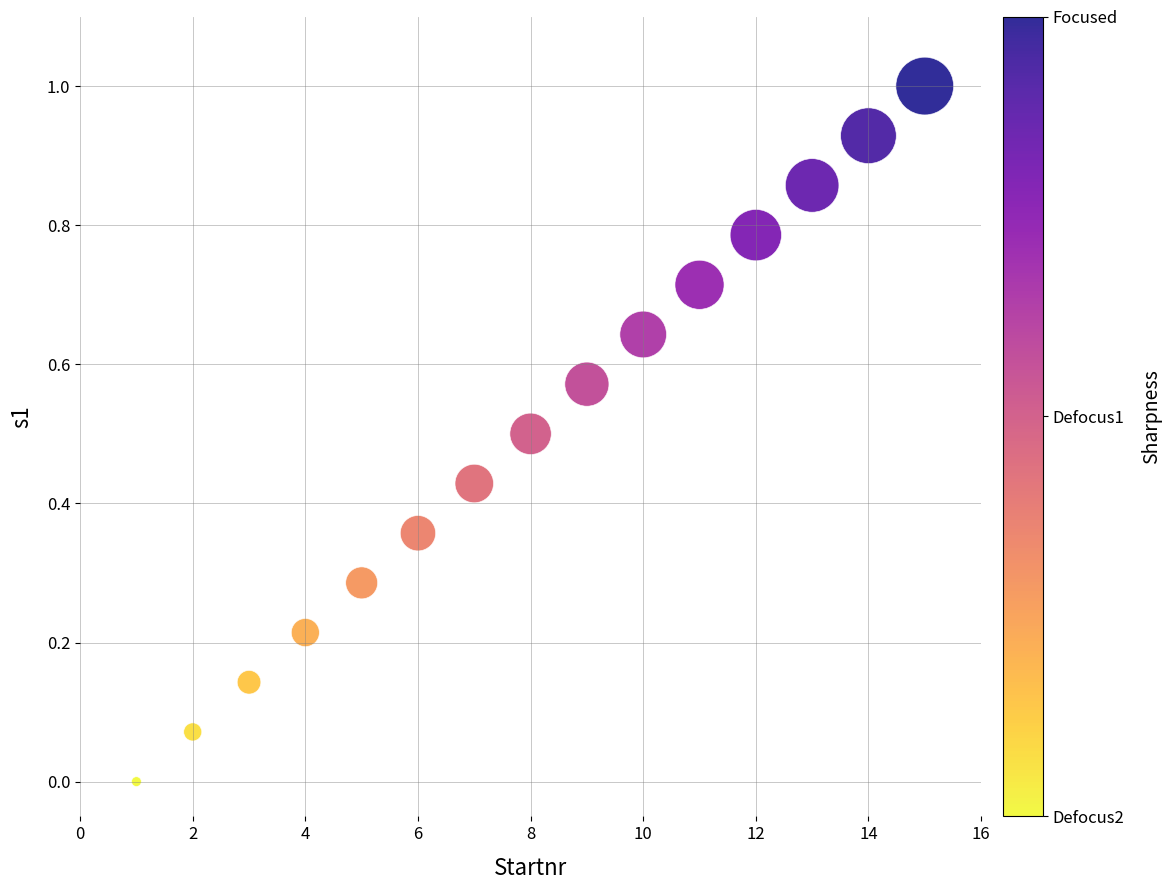

What is the range of Y values (max minus min)?

1.0